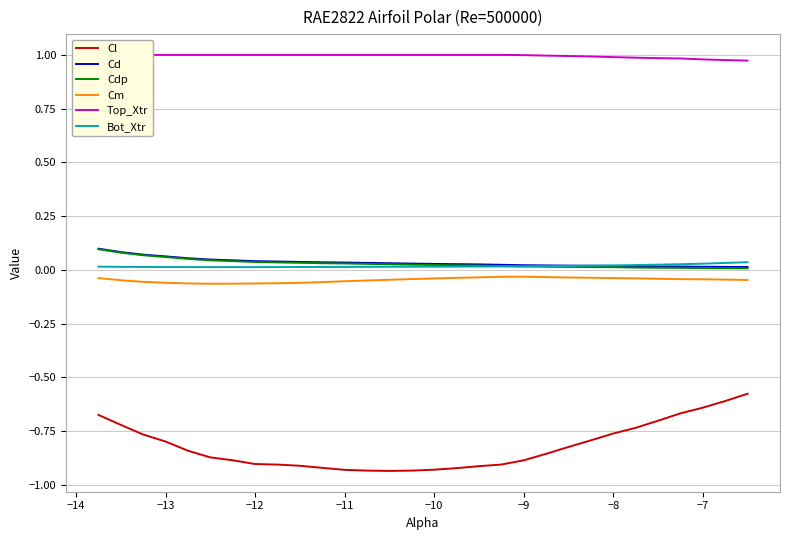

Count the number of data series in this chart.

6